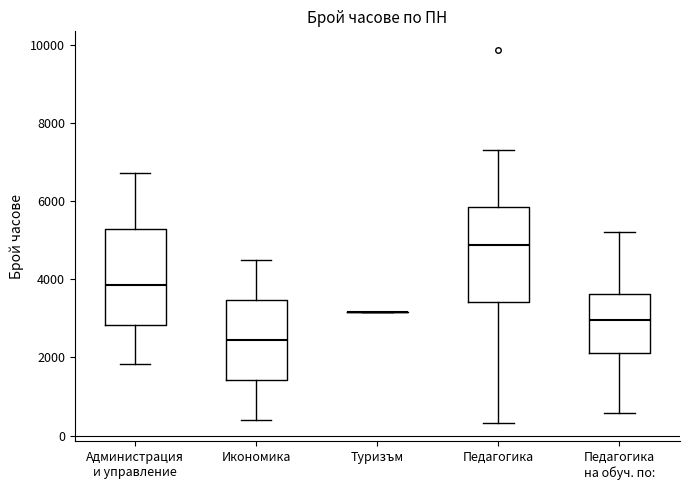

Reading left to right, transcribe this box plot: for each box, give where its median line is, the range the box spans, and where its two whiskers end, as read against the y-axis. The values are not printed on the chart, so give them approximately, as read against the axis.

Администрация и управление: median 3800, box 2800 to 5200, whiskers 1800 to 6800
Икономика: median 2400, box 1400 to 3400, whiskers 400 to 4400
Туризъм: box collapsed to a line at 3200, whiskers 3200 to 3200
Педагогика: median 4800, box 3400 to 5800, whiskers 400 to 7400
Педагогика на обуч. по:: median 3000, box 2200 to 3600, whiskers 600 to 5200